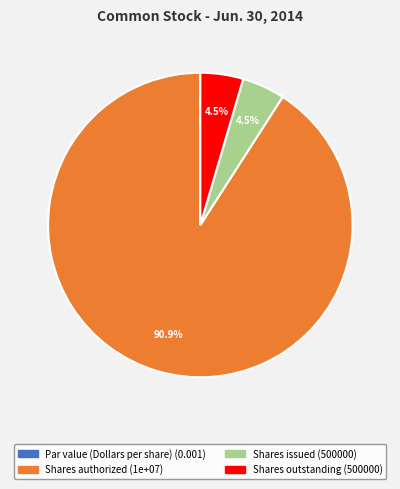

Which slice is the largest?

Shares authorized